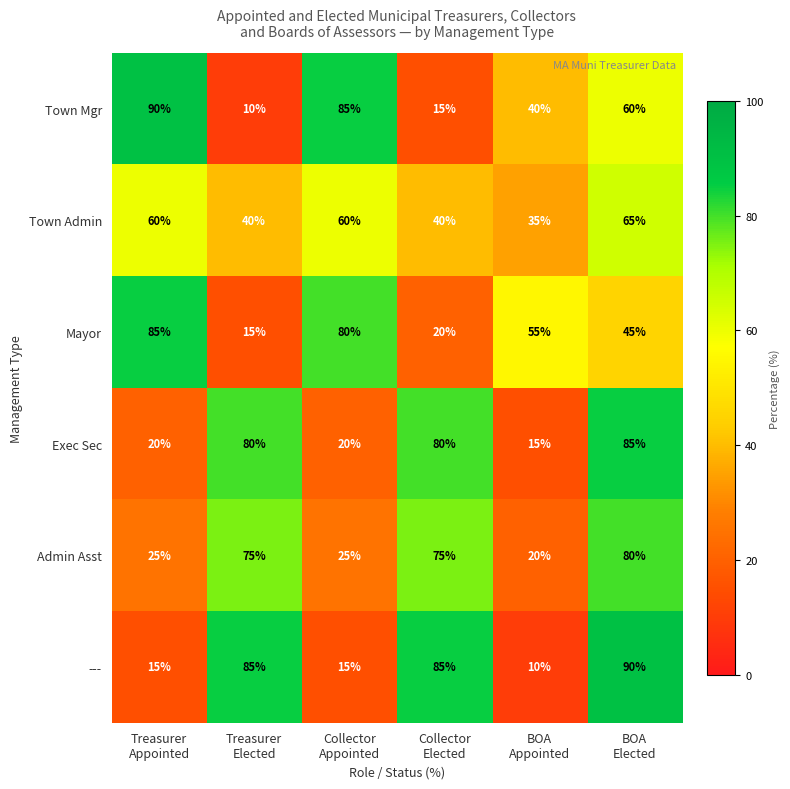

What is the difference between the second highest and minimum values in the Mayor series?

65